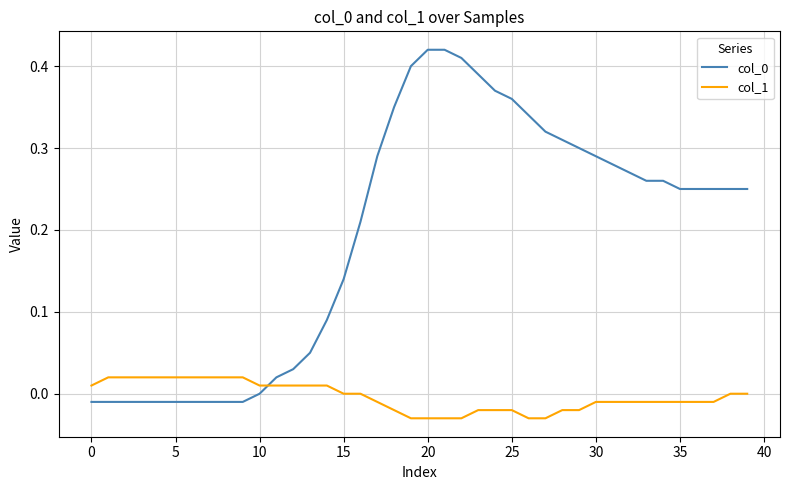

Does the chart have visible grid lines?

Yes